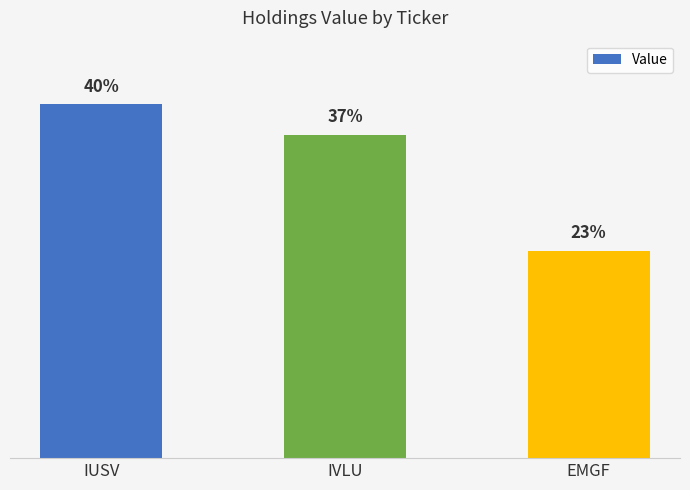

What is the label of the 3rd bar from the right?

IUSV